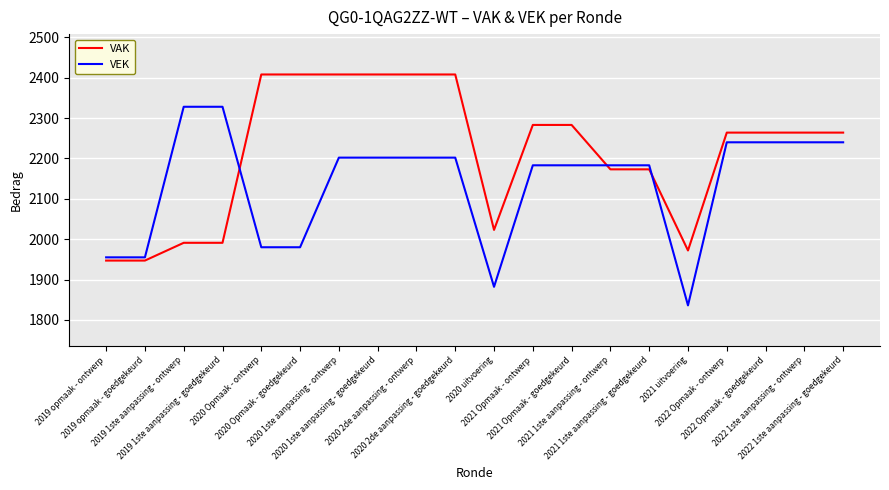

At which label does VAK first exceed 2264?

2020 Opmaak - ontwerp